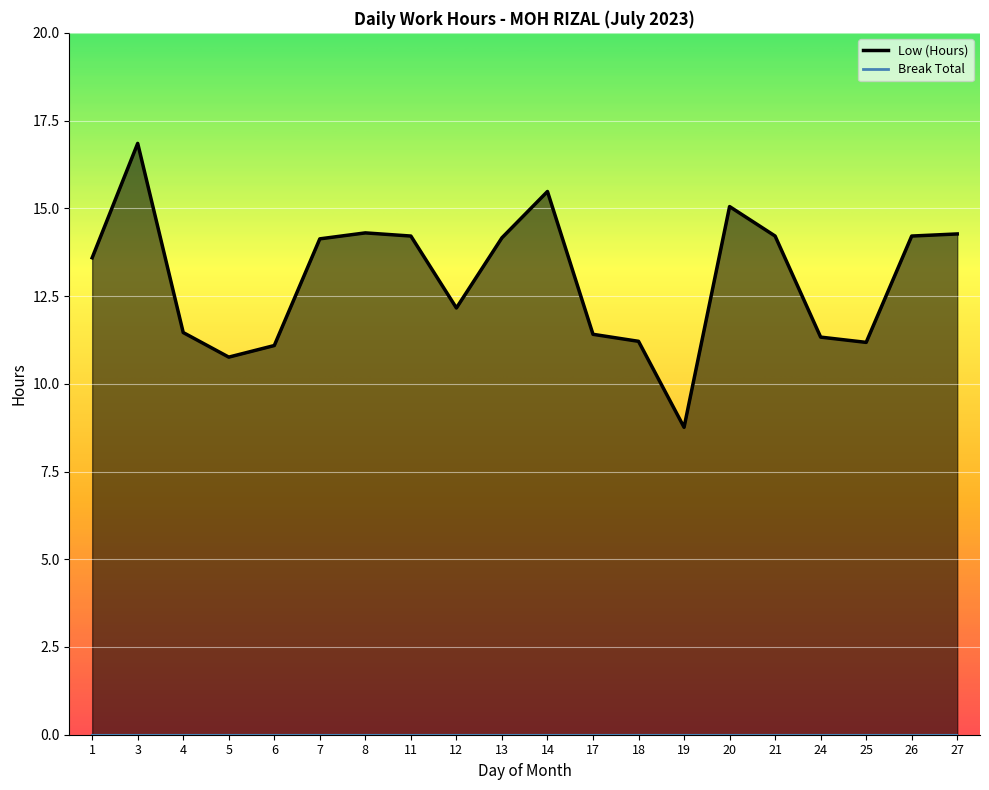

The chart shows a value of 21.8 at 8. True or false?

False